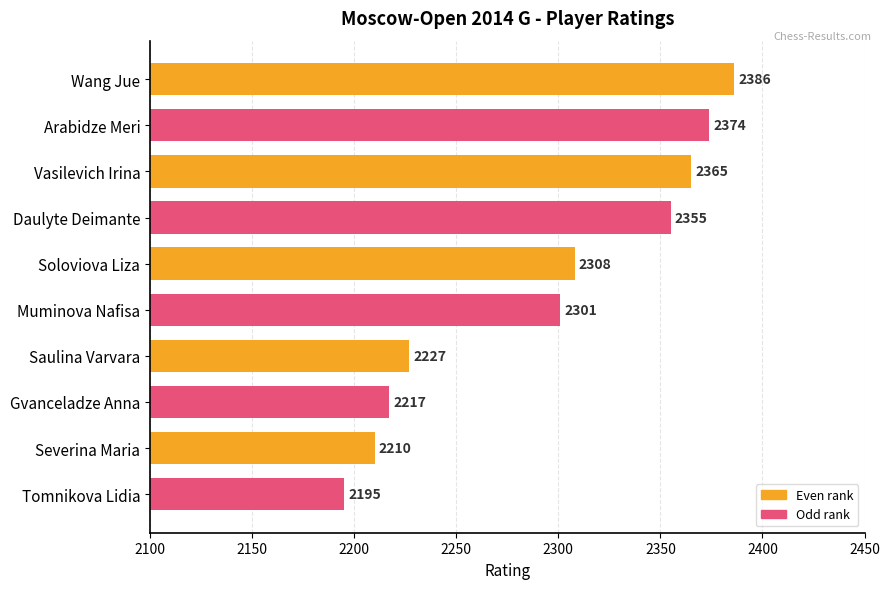

What is the value of the 6th bar from the top?

2301